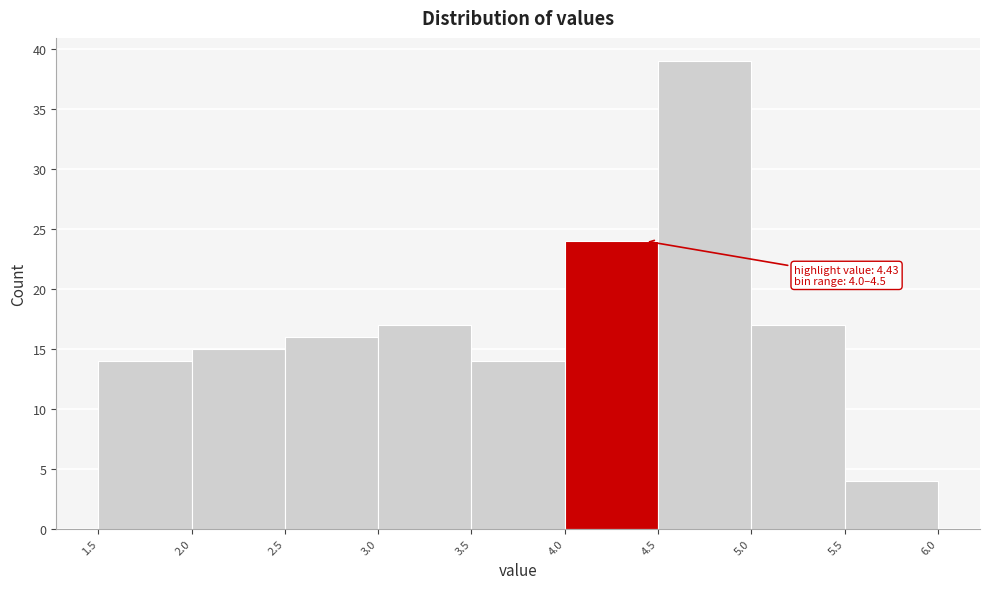

Which range on the x-axis has the tallest bar?

4.5 to 5.0